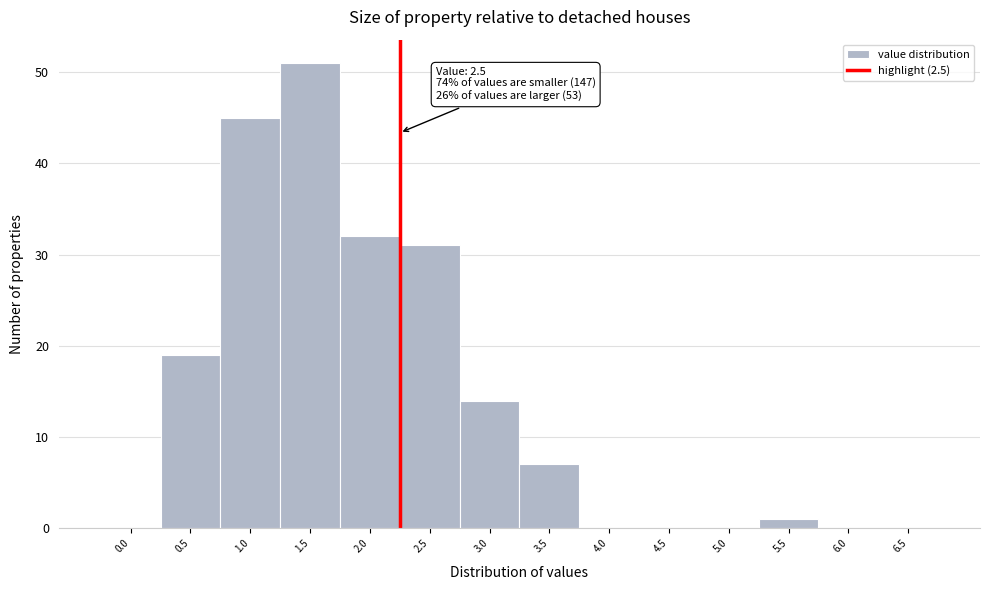

Reading left to right, what are all the values shown in this chart?

0.0=0	0.5=19	1.0=45	1.5=51	2.0=32	2.5=31	3.0=14	3.5=7	4.0=0	4.5=0	5.0=0	5.5=1	6.0=0	6.5=0